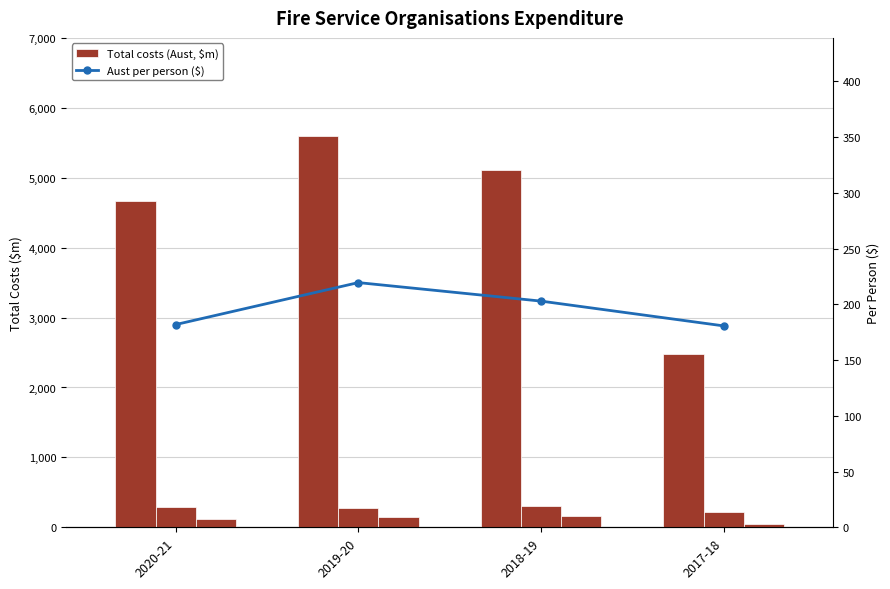

How many values in the Aust per person ($) series exceed 202?

2